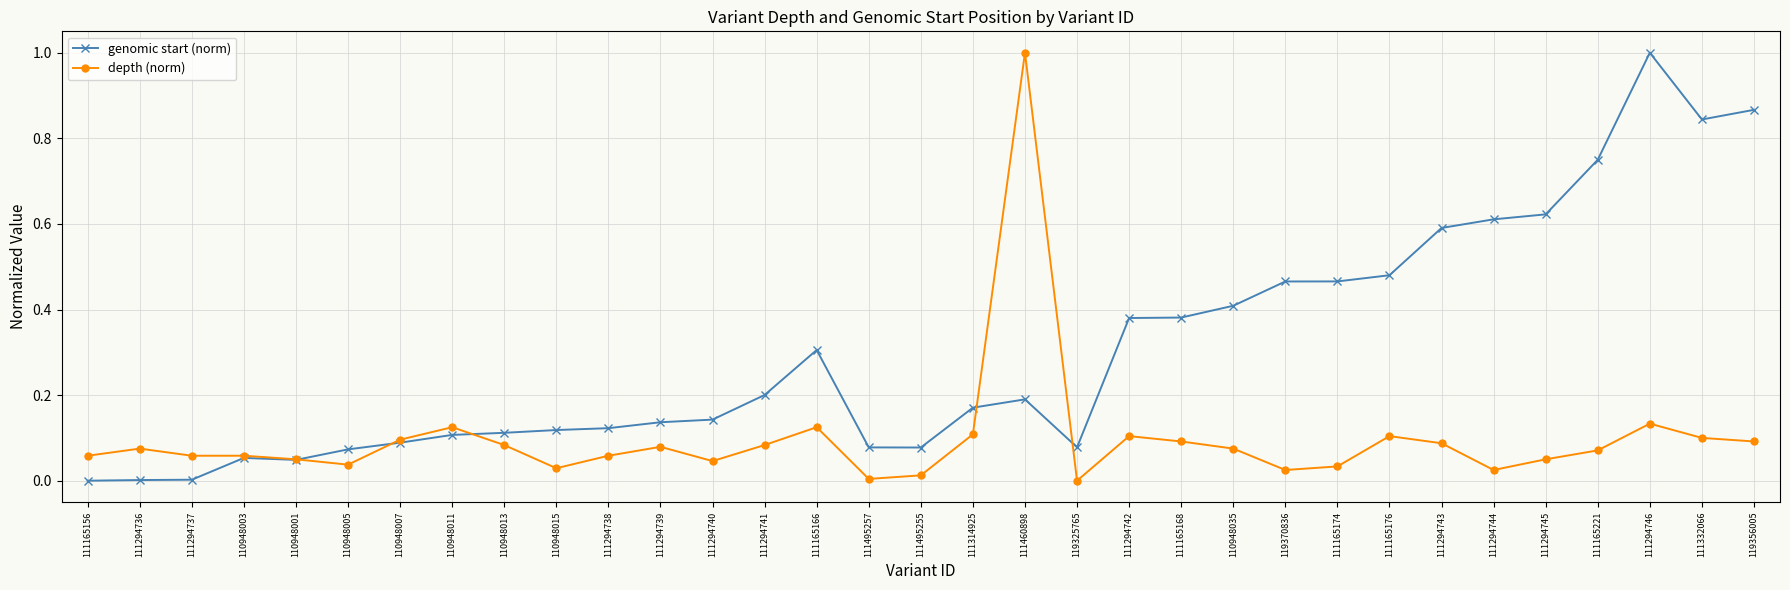

What is the label of the 26th point from the right?

110948011